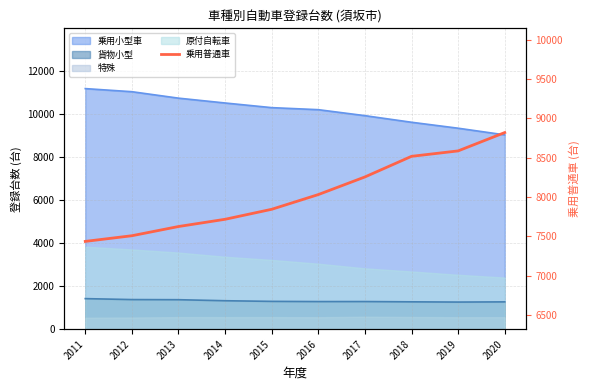

Does the chart have visible grid lines?

Yes